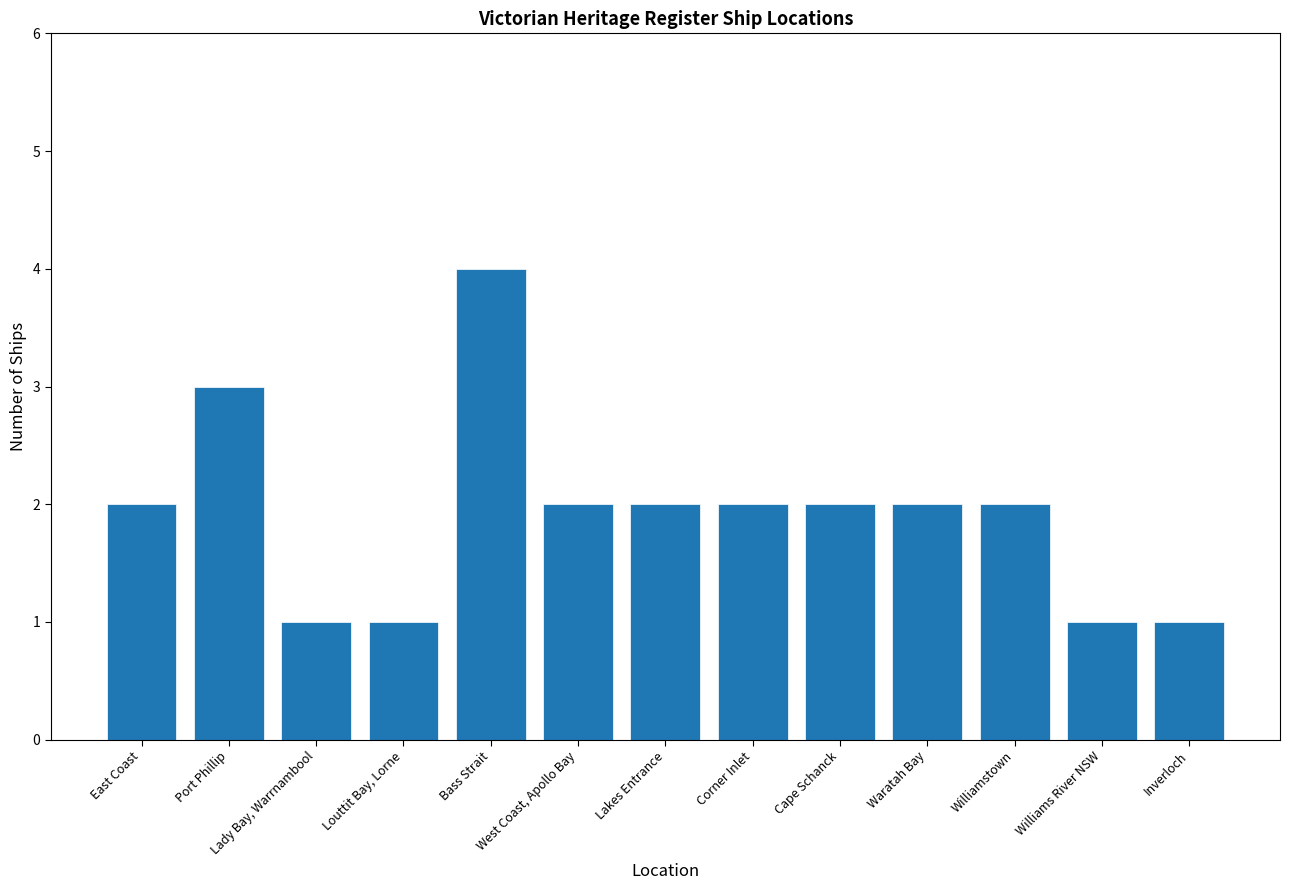

Between Port Phillip and Lakes Entrance, which is larger?

Port Phillip